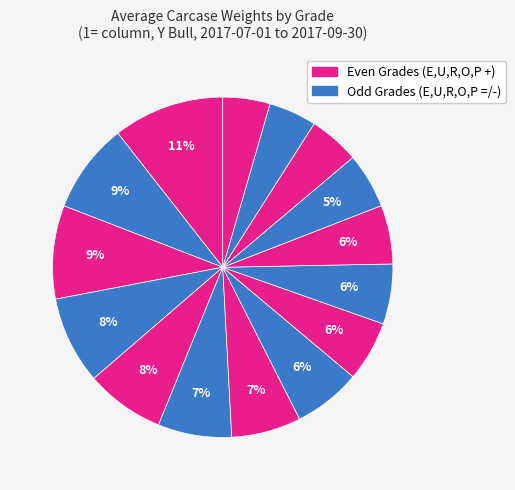

How many slices are in this pie chart?

15